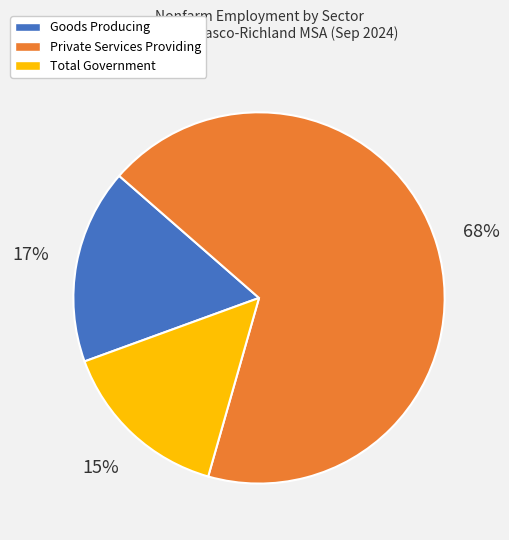

Which category has the smallest portion of the pie?

Total Government